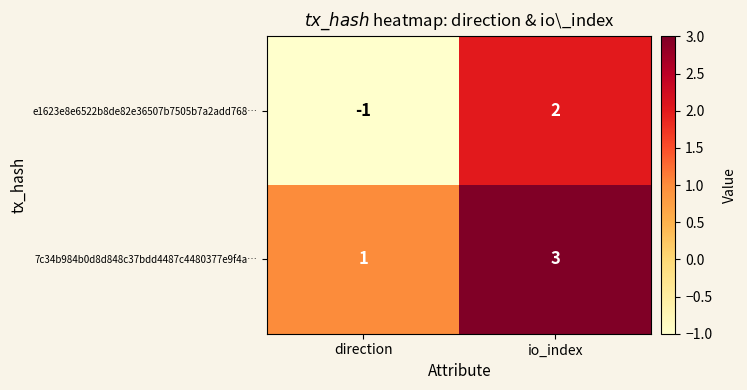

Rank the series at direction from lowest to highest value.

e1623e8e6522b8de82e36507b7505b7a2add768…, 7c34b984b0d8d848c37bdd4487c4480377e9f4a…